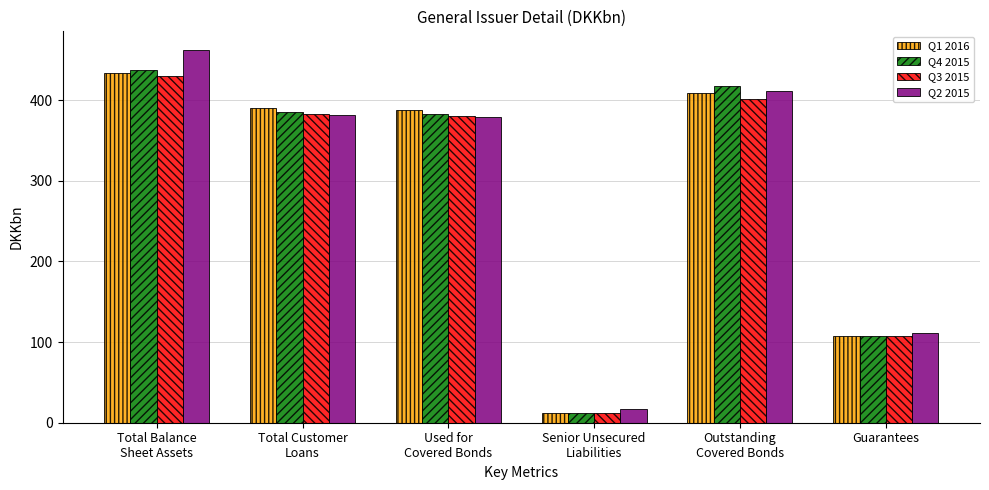

Which series has the largest range (max minus min)?

Q2 2015